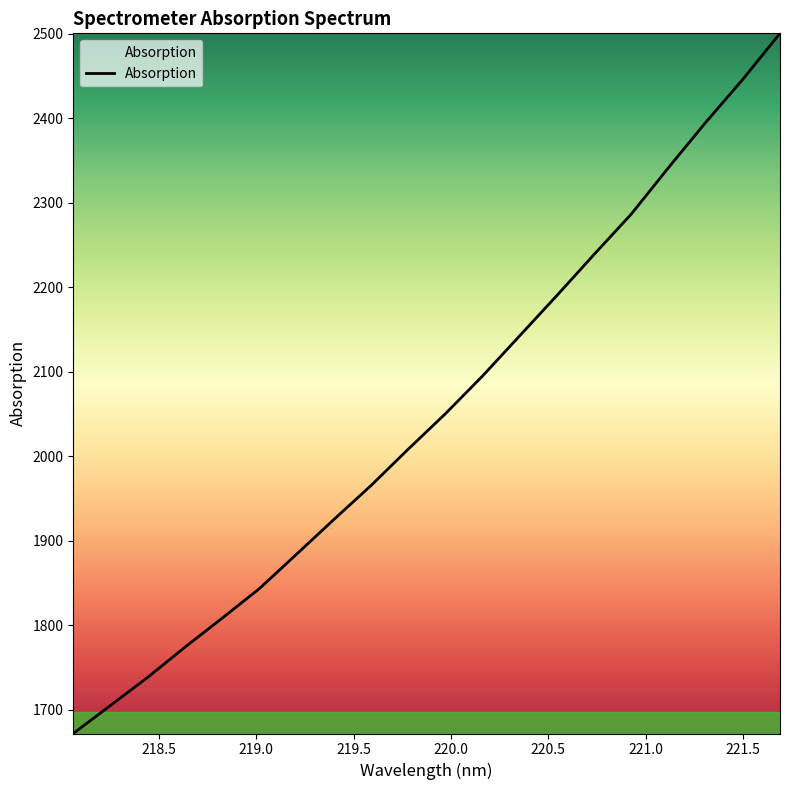

What is the maximum value shown in the chart?

2500.6